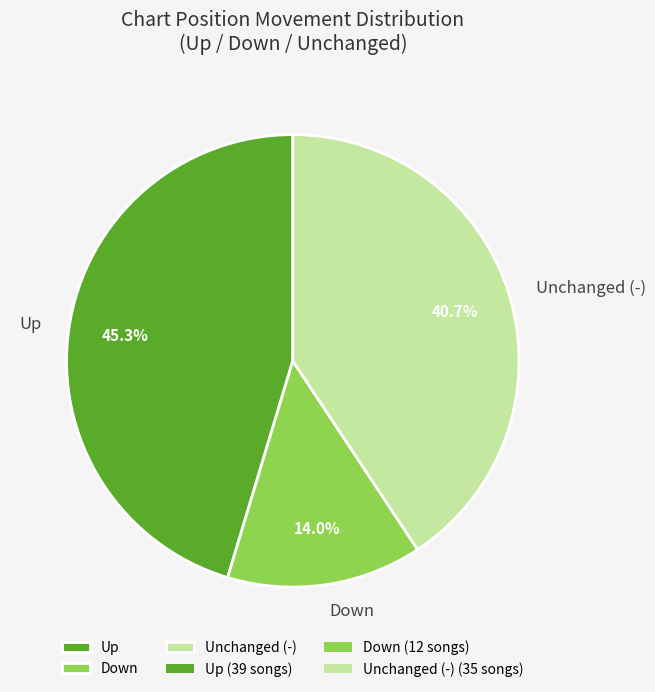

How many slices are in this pie chart?

3